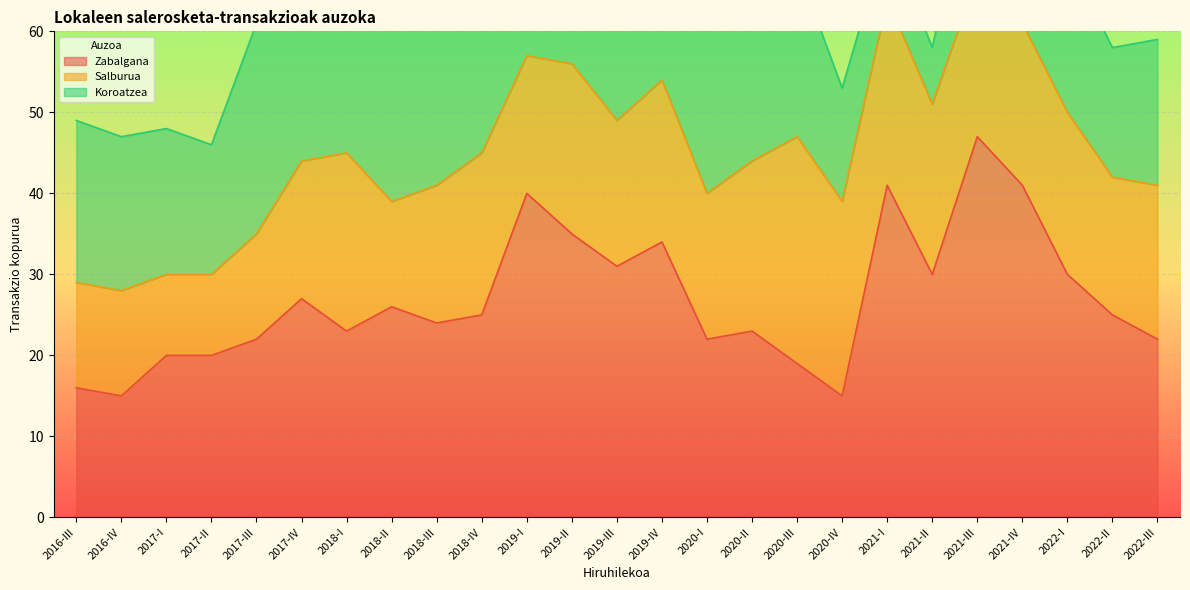

Where do Zabalgana and Salburua first cross each other?

2020-II and 2020-III